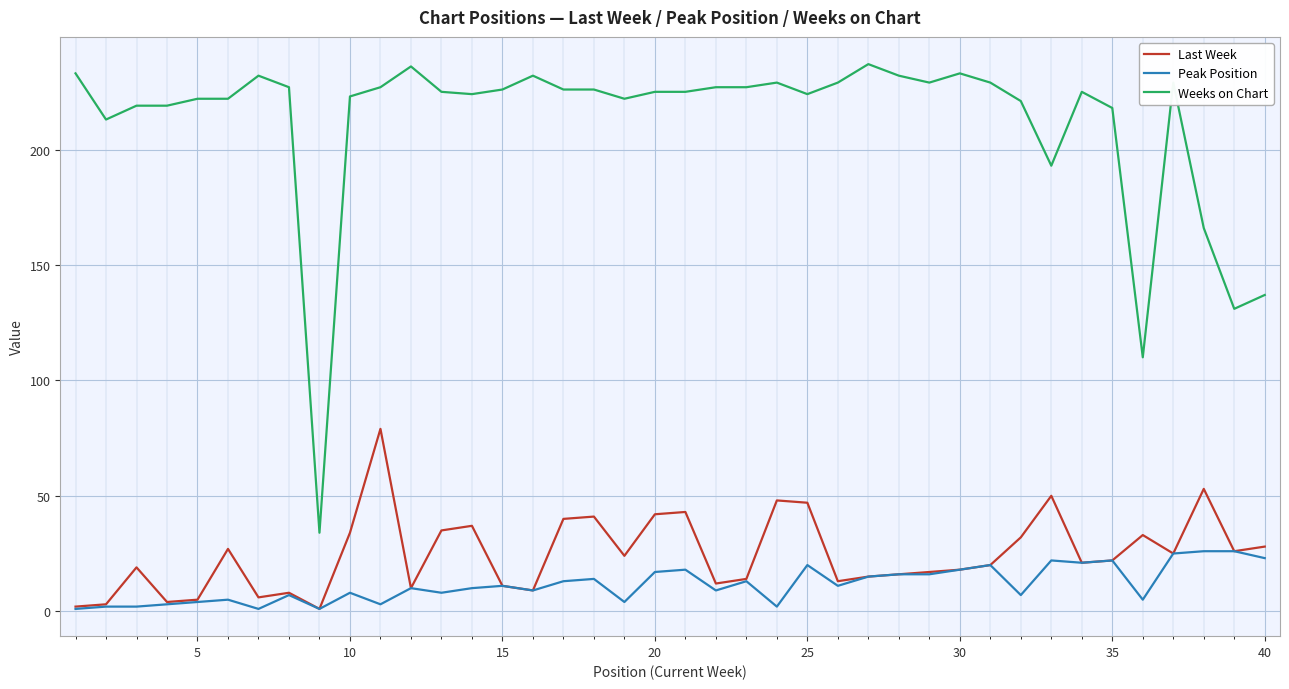

How many lines are shown in the chart?

3